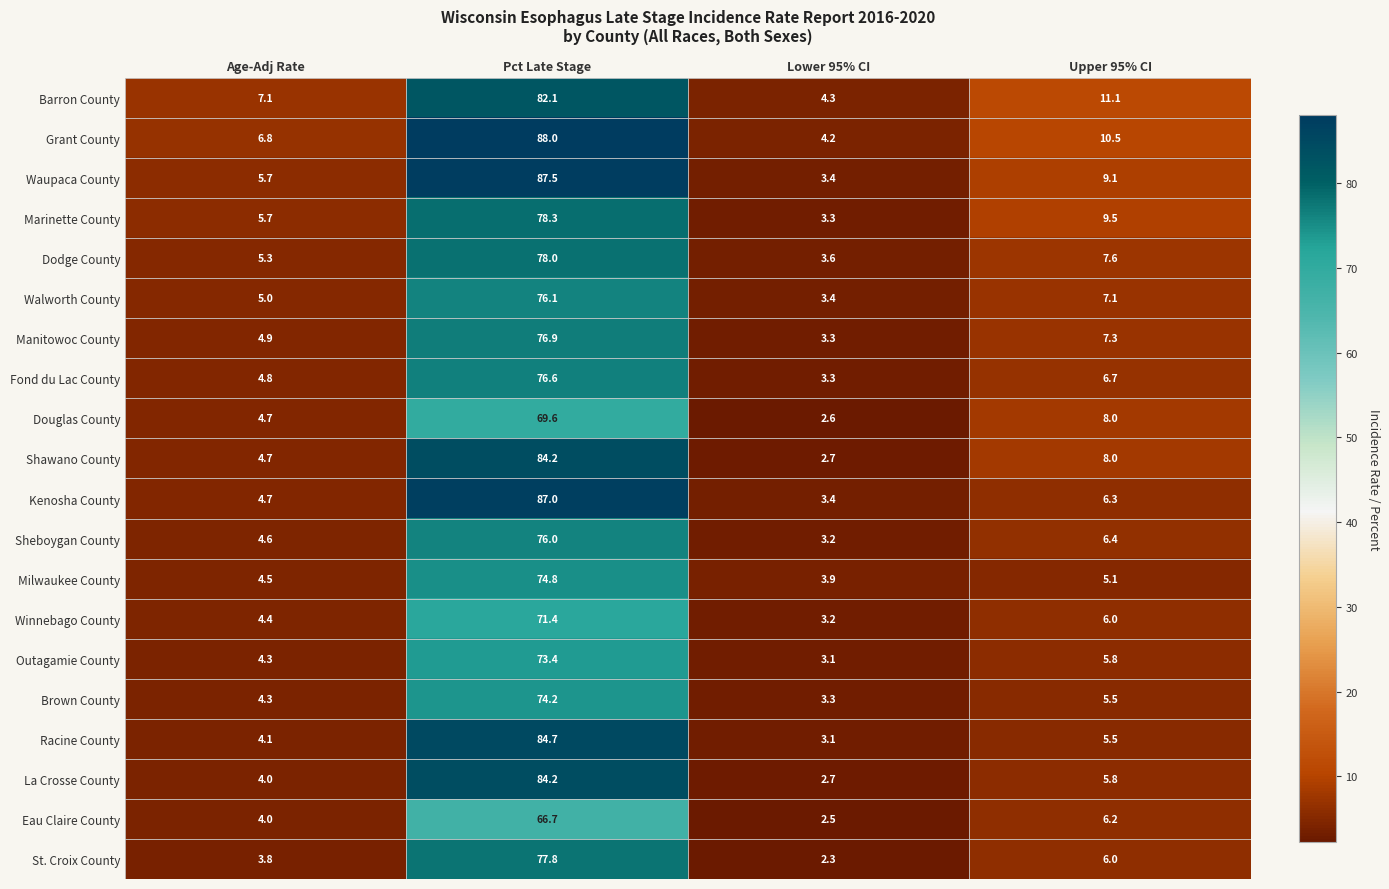

Where is Douglas County nearest to the value 36?

Upper 95% CI